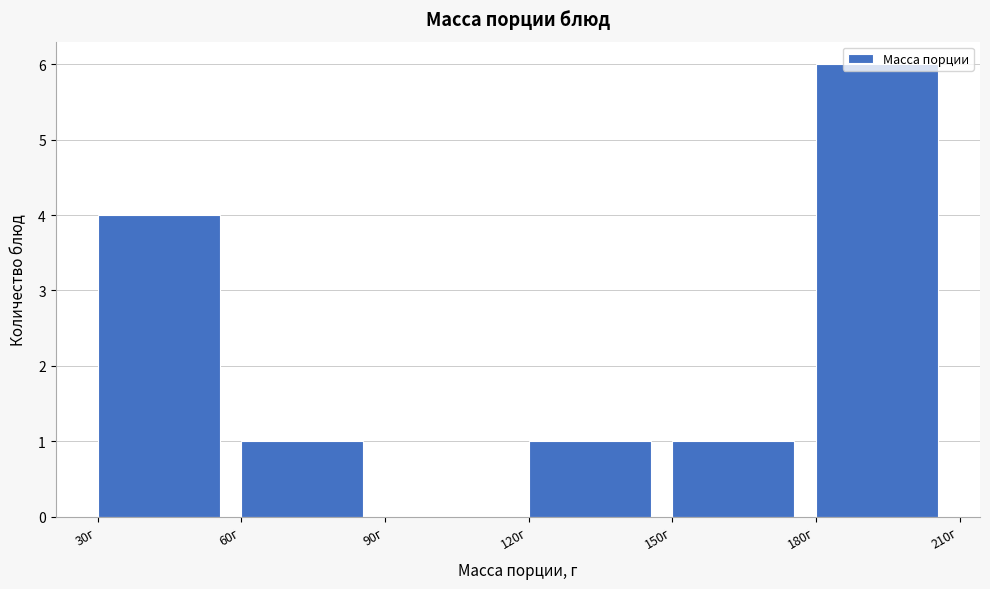

What is the height of the bar covering 180 to 210 on the x-axis? The values are not printed on the chart, so give them approximately, as read against the axis.

6